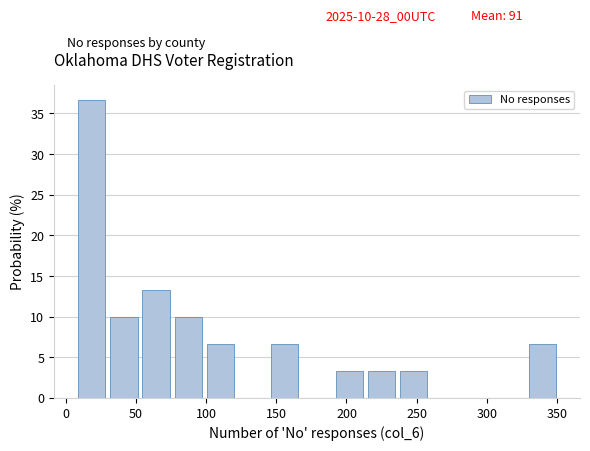

Which range on the x-axis has the tallest bar?

5 to 30